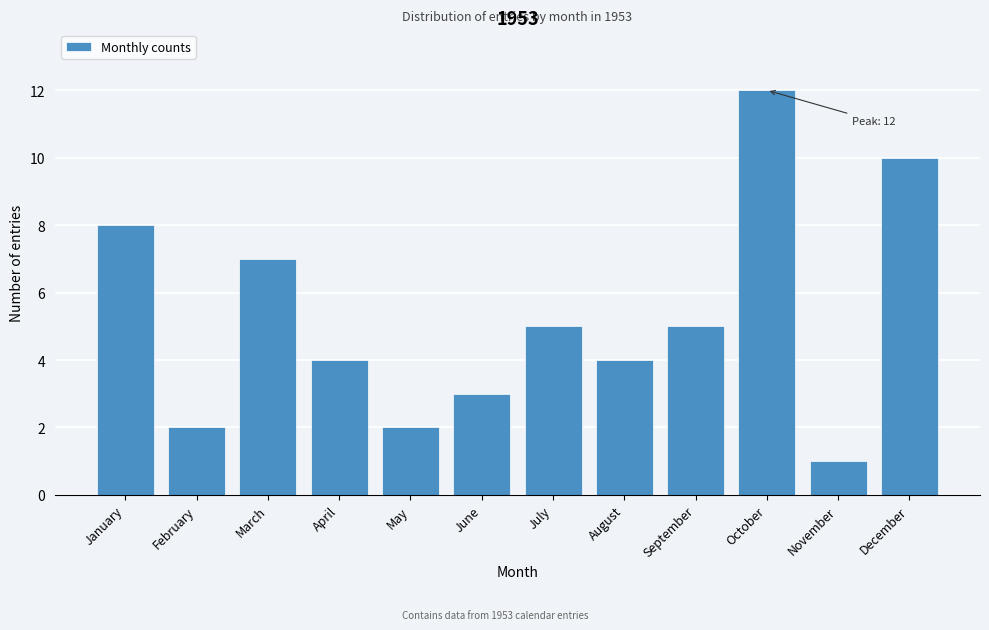

Reading right to left, extract all data points from this chart.

December=10	November=1	October=12	September=5	August=4	July=5	June=3	May=2	April=4	March=7	February=2	January=8